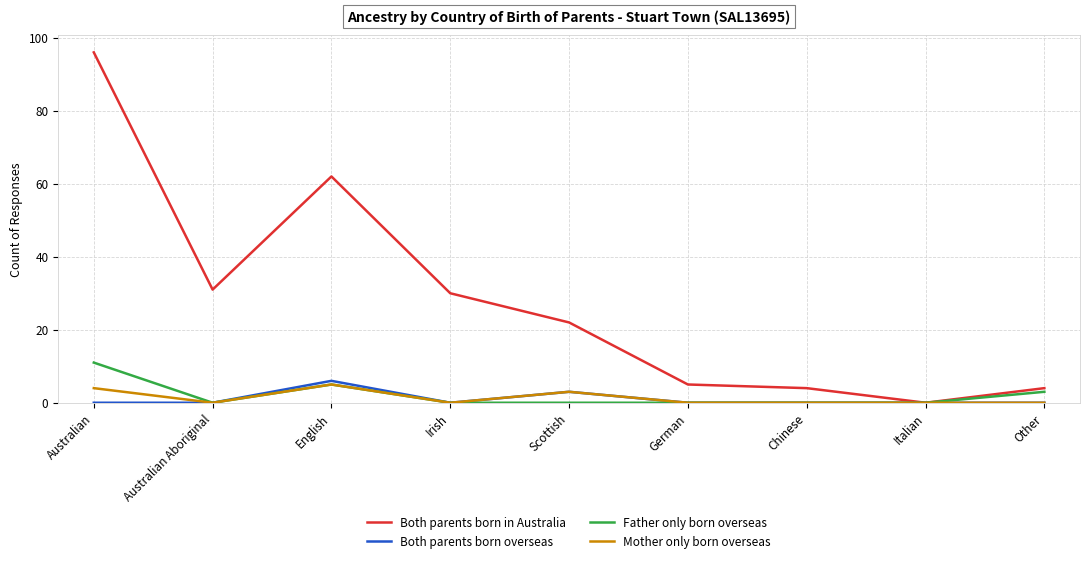

At which label does Both parents born in Australia reach its peak?

Australian